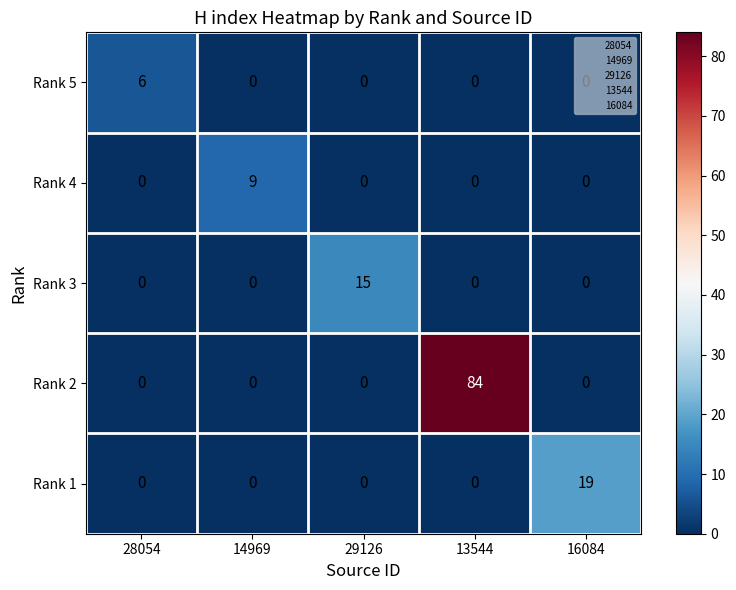

Count the Rank 4 values in the range 0 to 1.

4